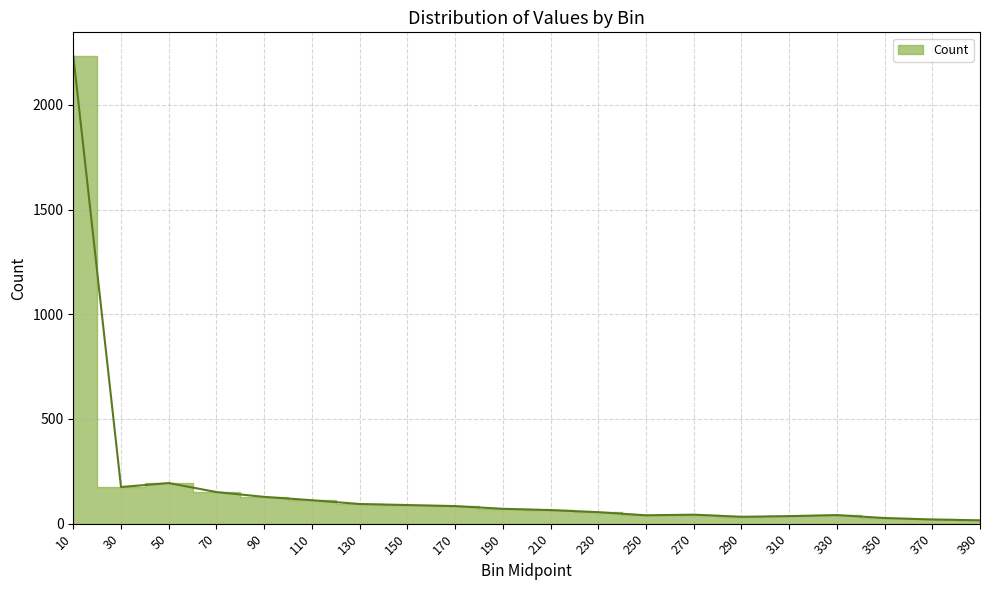

What is the value of the 5th point from the left?

128